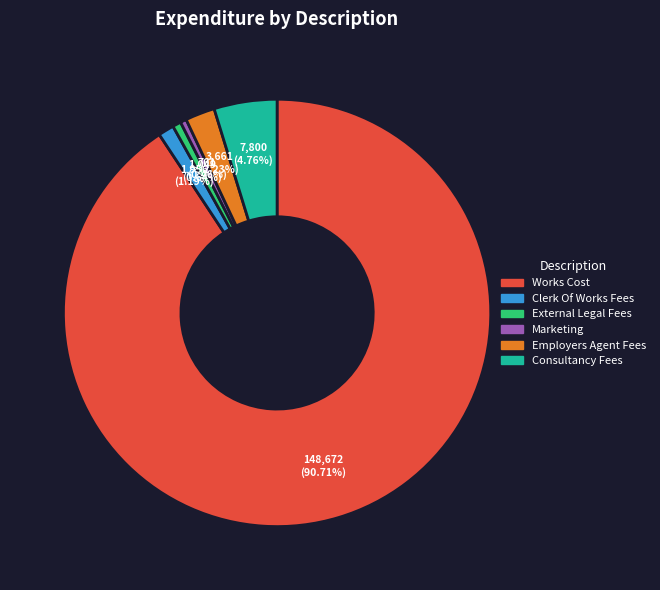

Between Employers Agent Fees and Consultancy Fees, which is larger?

Consultancy Fees